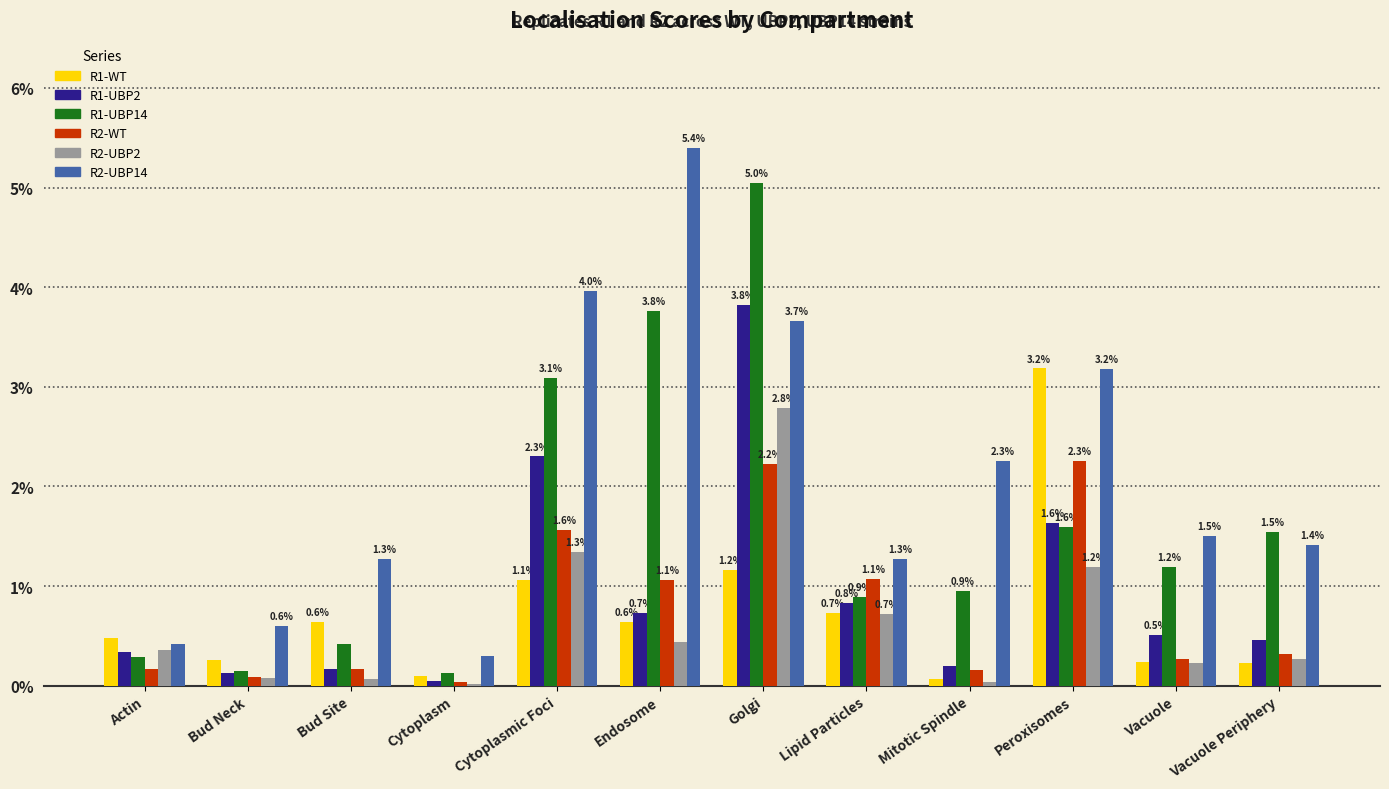

What are all the series names shown in the legend?

R1-WT, R1-UBP2, R1-UBP14, R2-WT, R2-UBP2, R2-UBP14